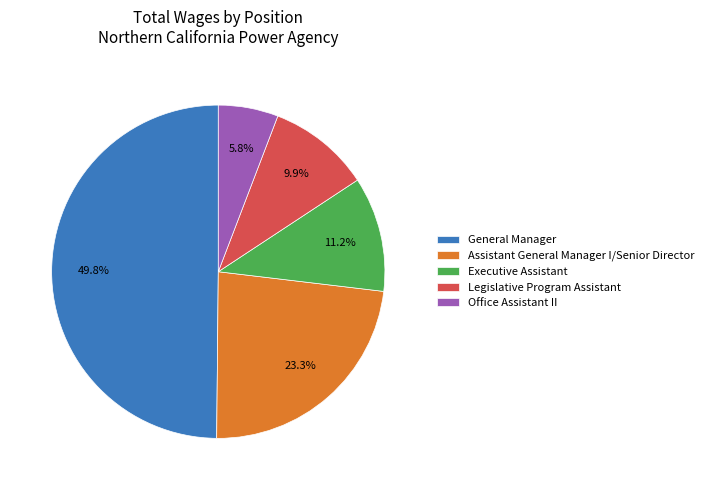

The General Manager slice represents 50% of the pie. True or false?

True